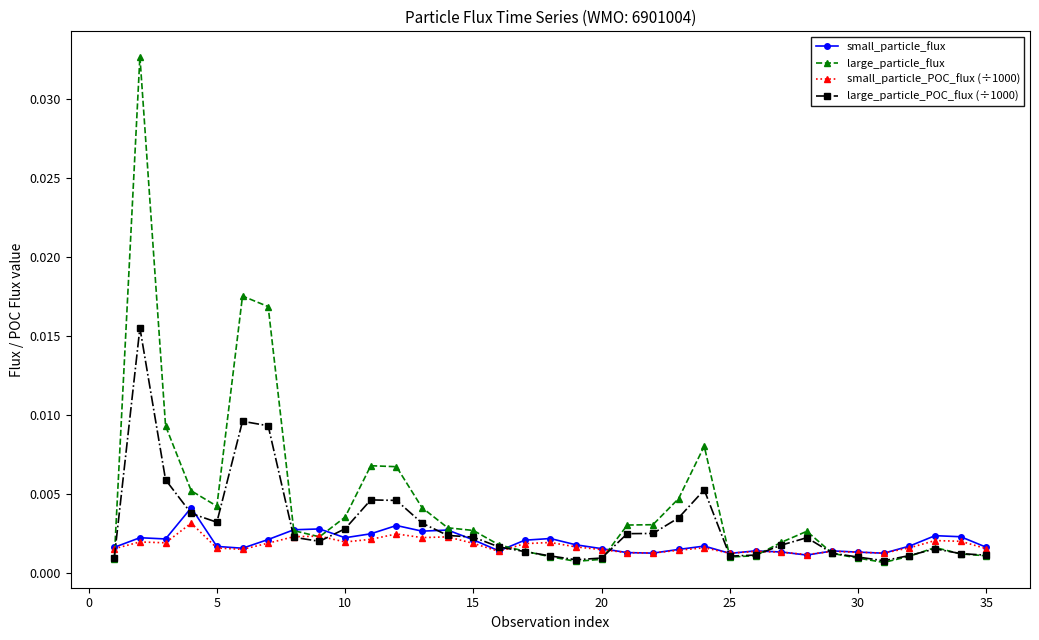

Does the chart display data point markers on the line(s)?

Yes